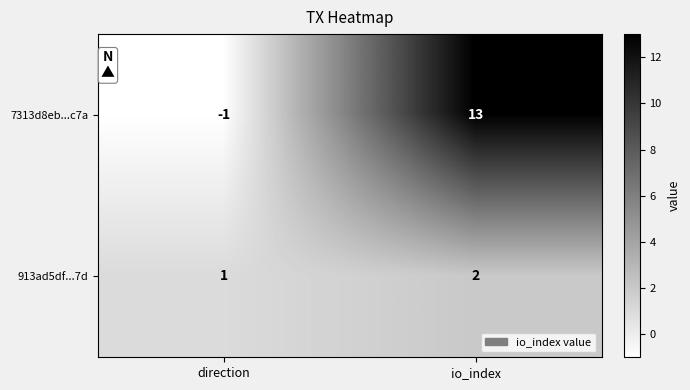

Is it true that 7313d8eb...c7a equals 5 at io_index?

False